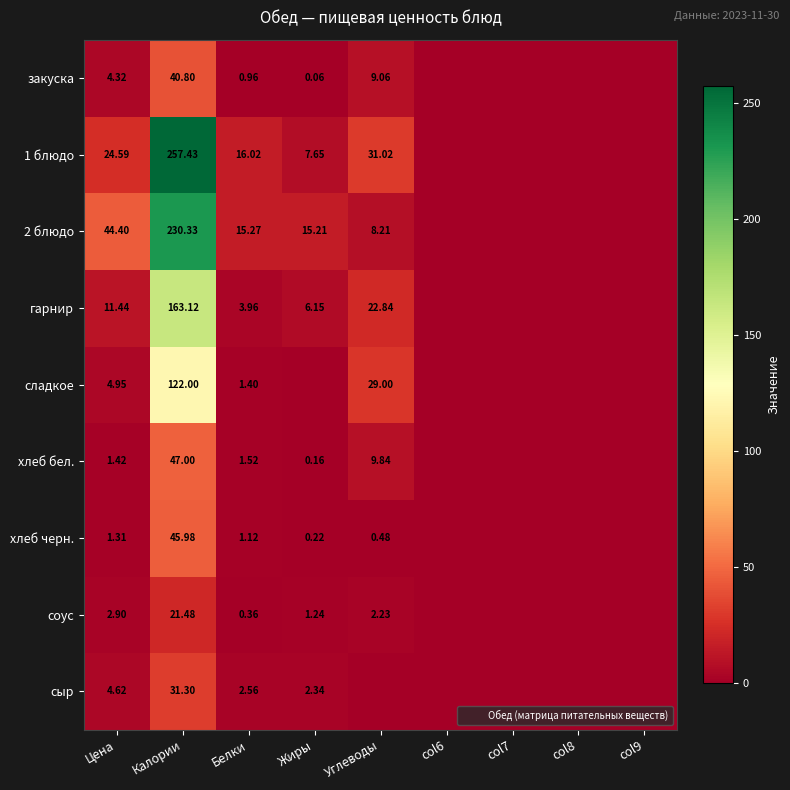

Which category has the highest value across all series?

Калории